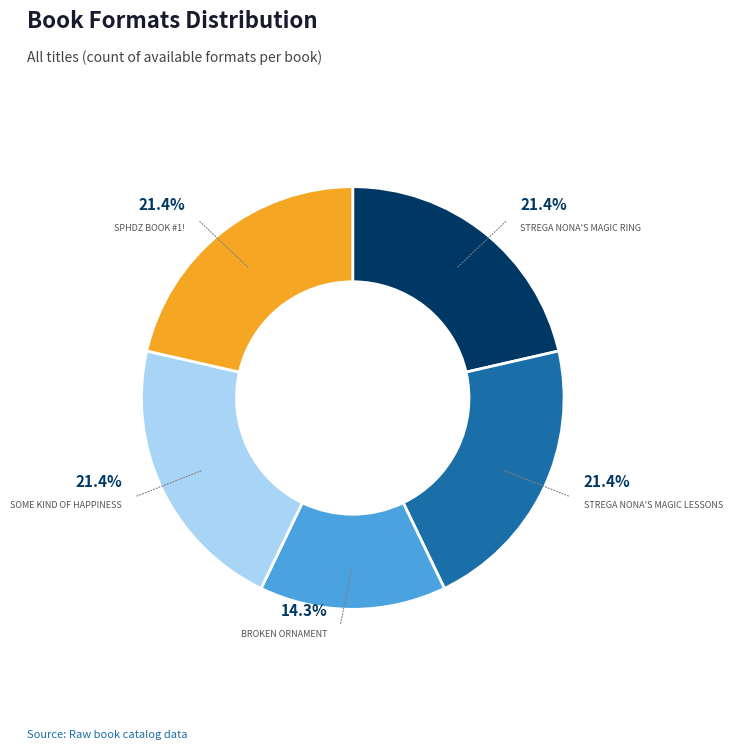

Does any single category account for the majority?

No